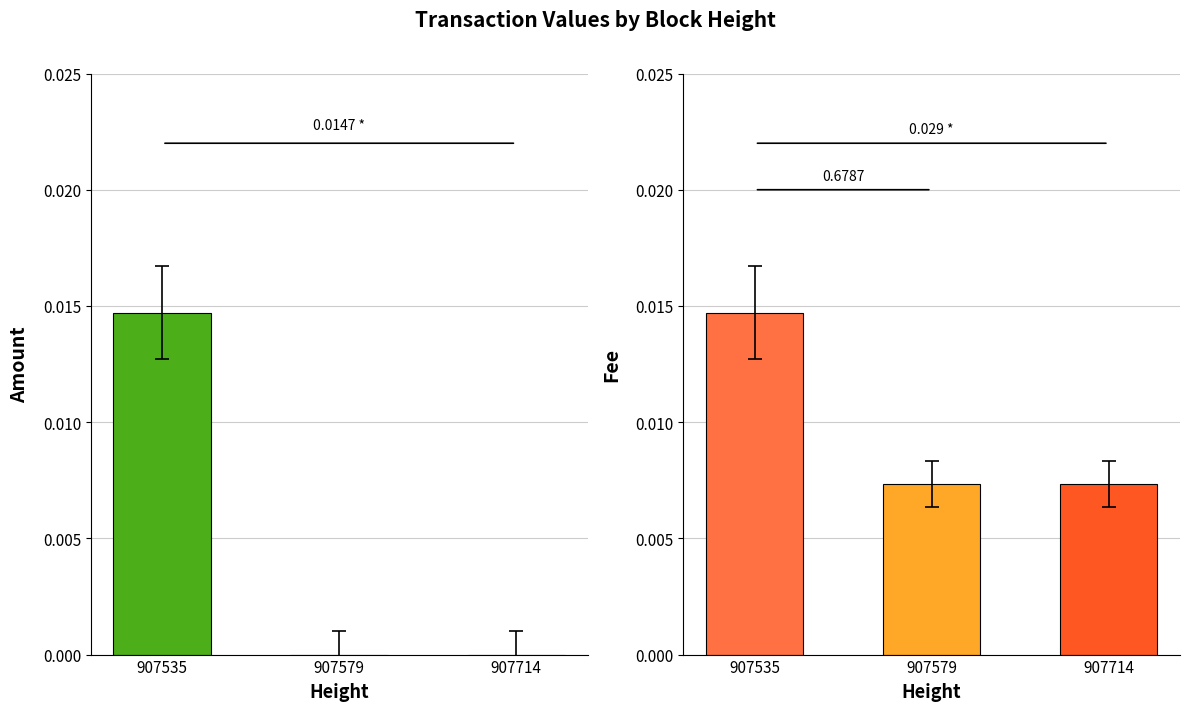

At which category is the sum across all series the highest?

907535